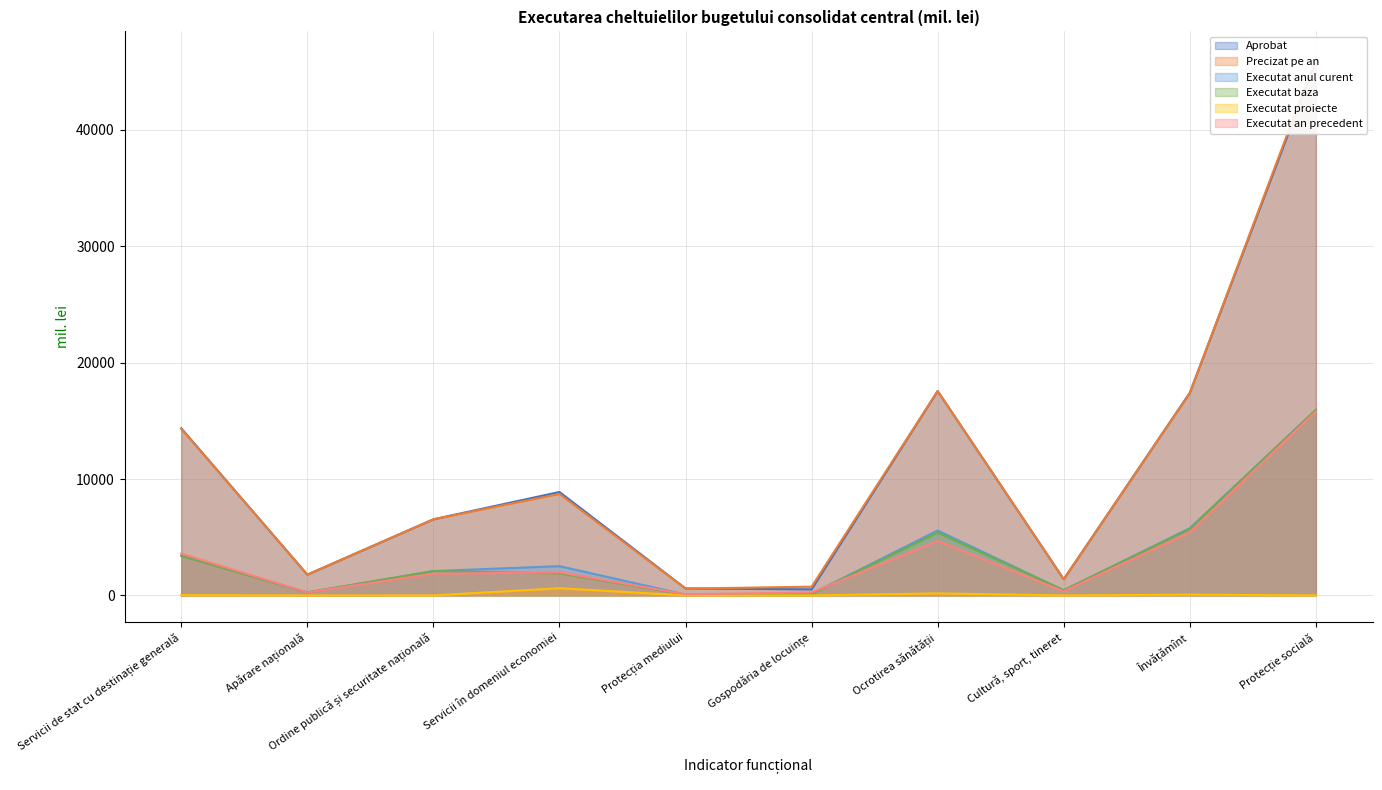

The Aprobat series shows 526.6 at Gospodăria de locuințe. True or false?

True